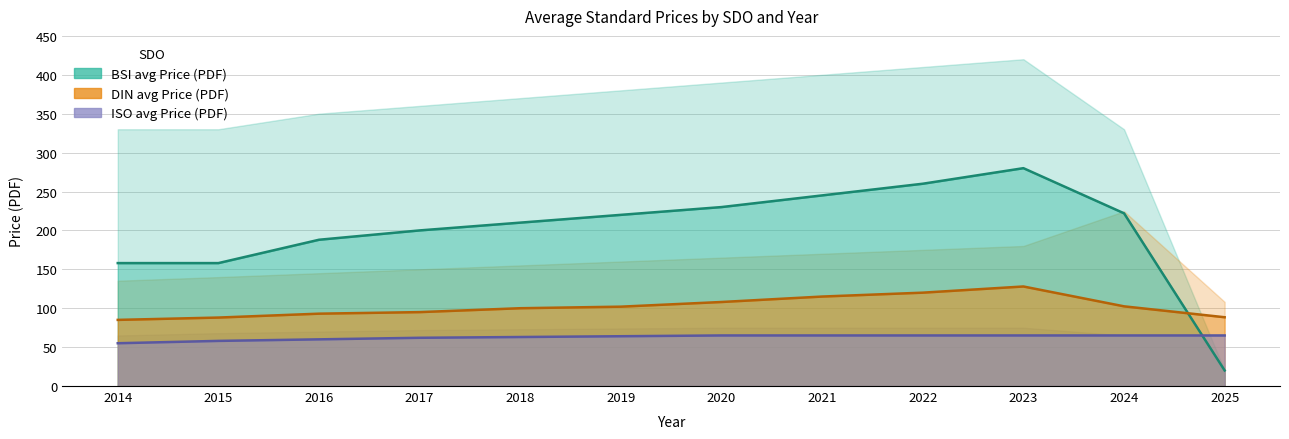

Which series has the widest spread of values?

BSI_avg